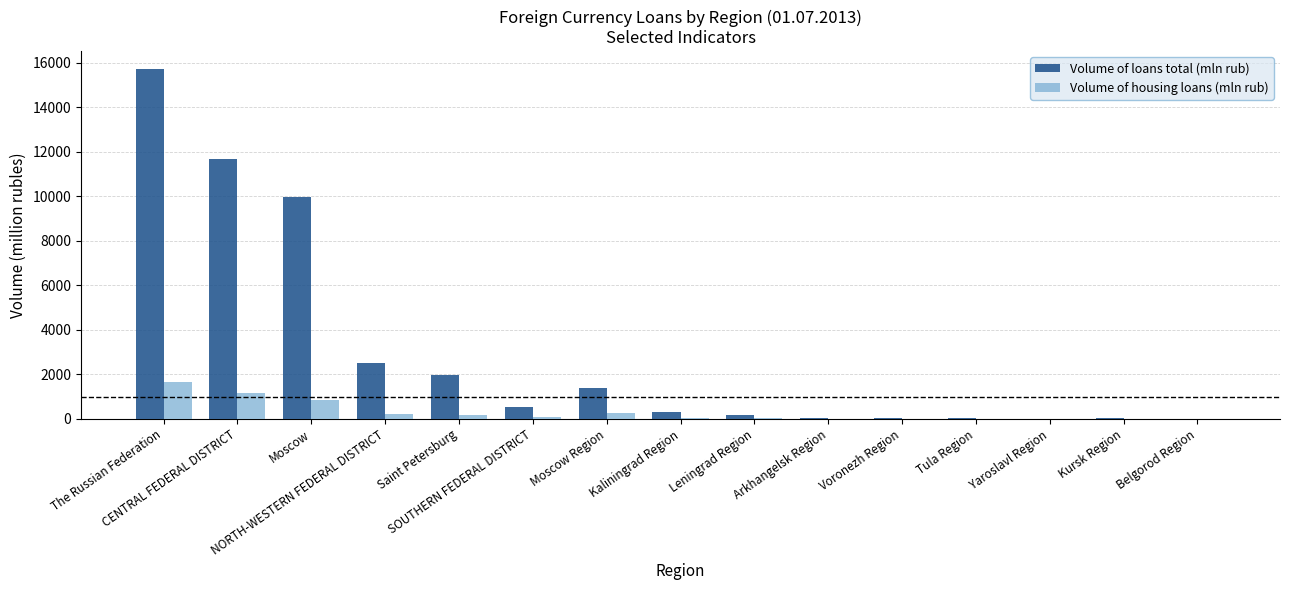

What is the maximum value for Volume of loans total (mln rub)?

15743